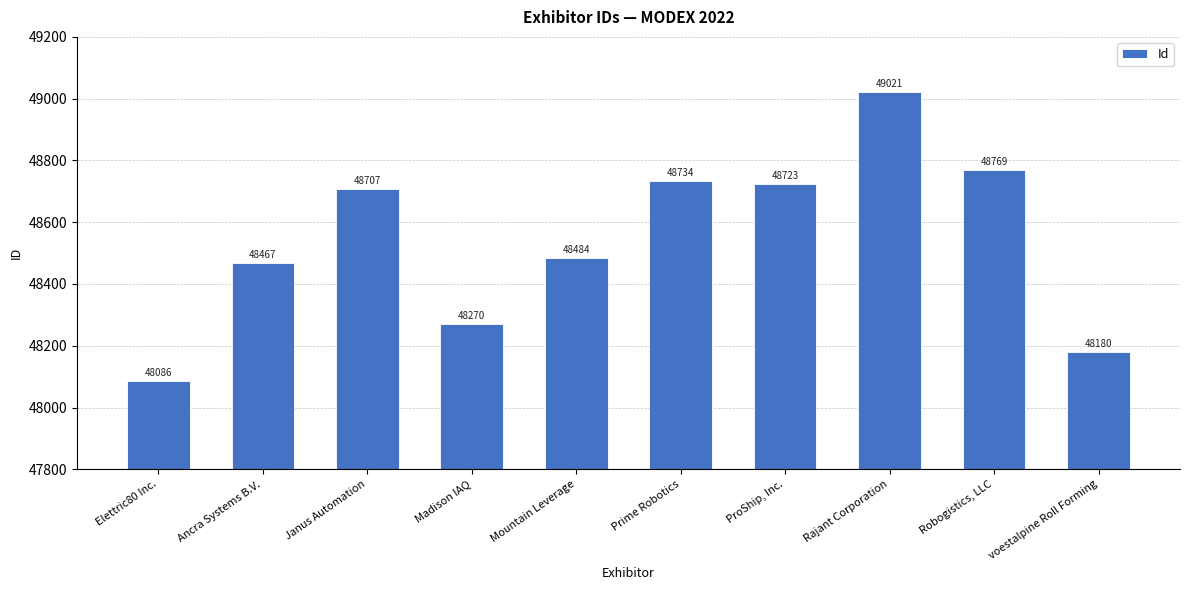

Rank the categories by value from lowest to highest.

Elettric80 Inc., voestalpine Roll Forming, Madison IAQ, Ancra Systems B.V., Mountain Leverage, Janus Automation, ProShip, Inc., Prime Robotics, Robogistics, LLC, Rajant Corporation